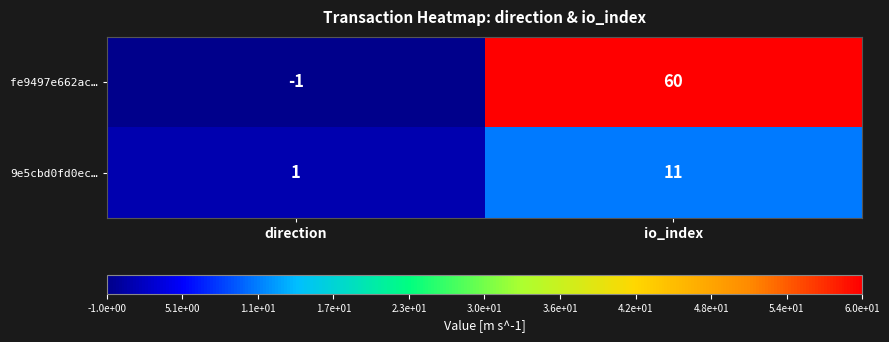

Which series has the widest spread of values?

fe9497e662ac…